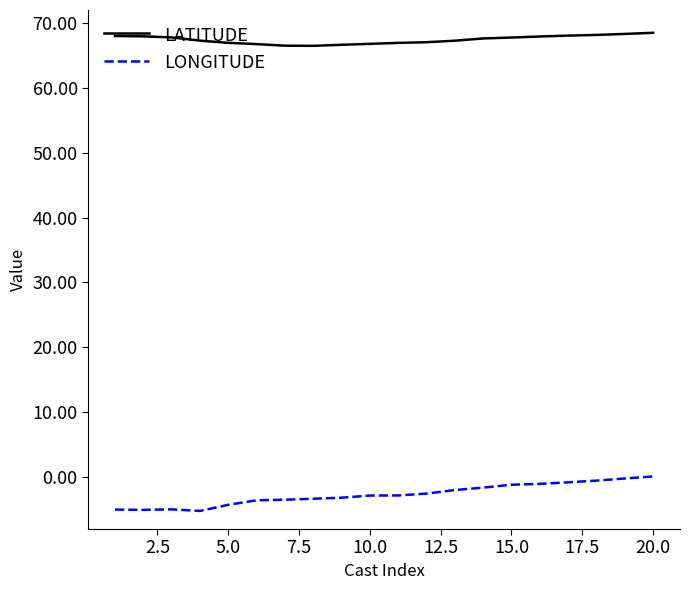

Which series has the largest range (max minus min)?

LONGITUDE